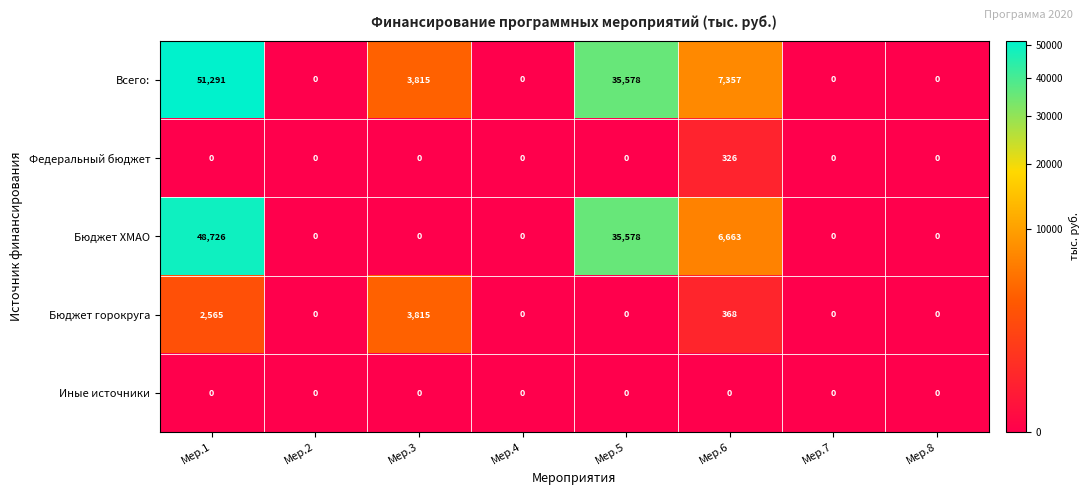

What value does the Всего: series have at Мер.5, to the nearest 100?

35600